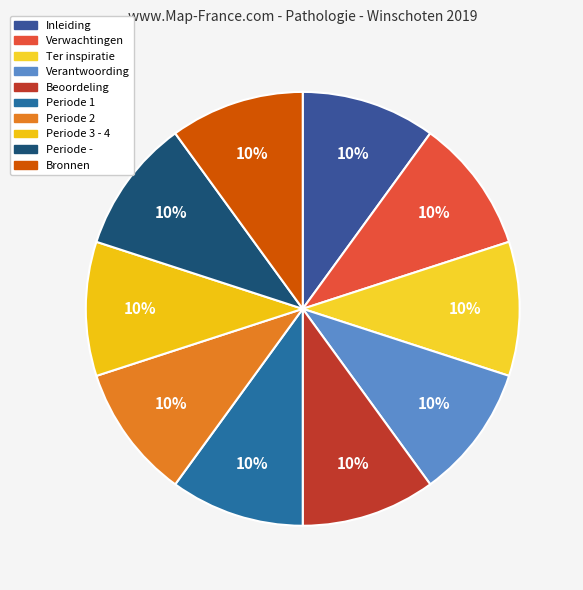

To the nearest percent, what portion does Periode - represent?

10%